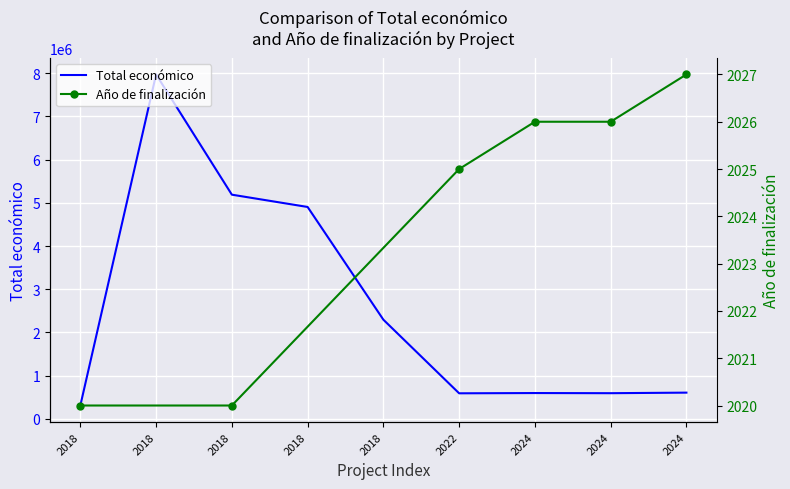

What is the difference between the maximum and second lowest values?

7373700